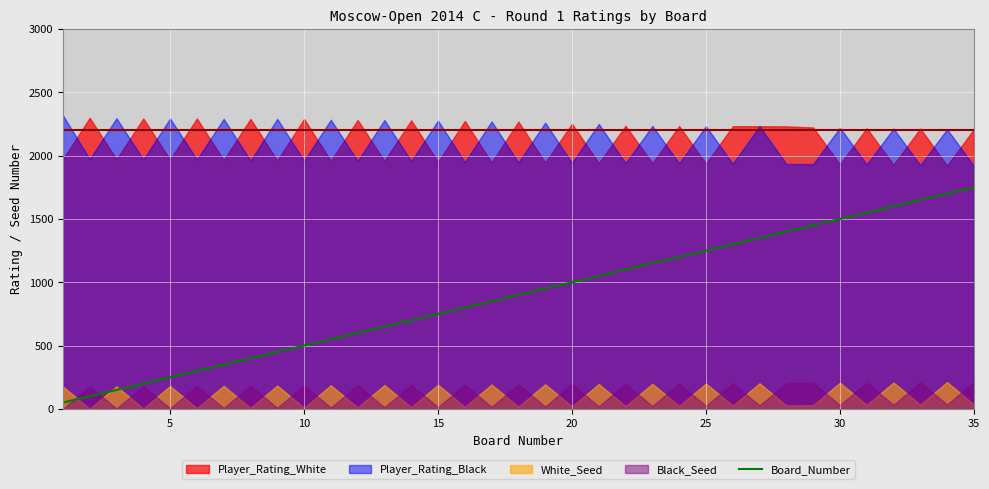

How many data points are less than 900?

17